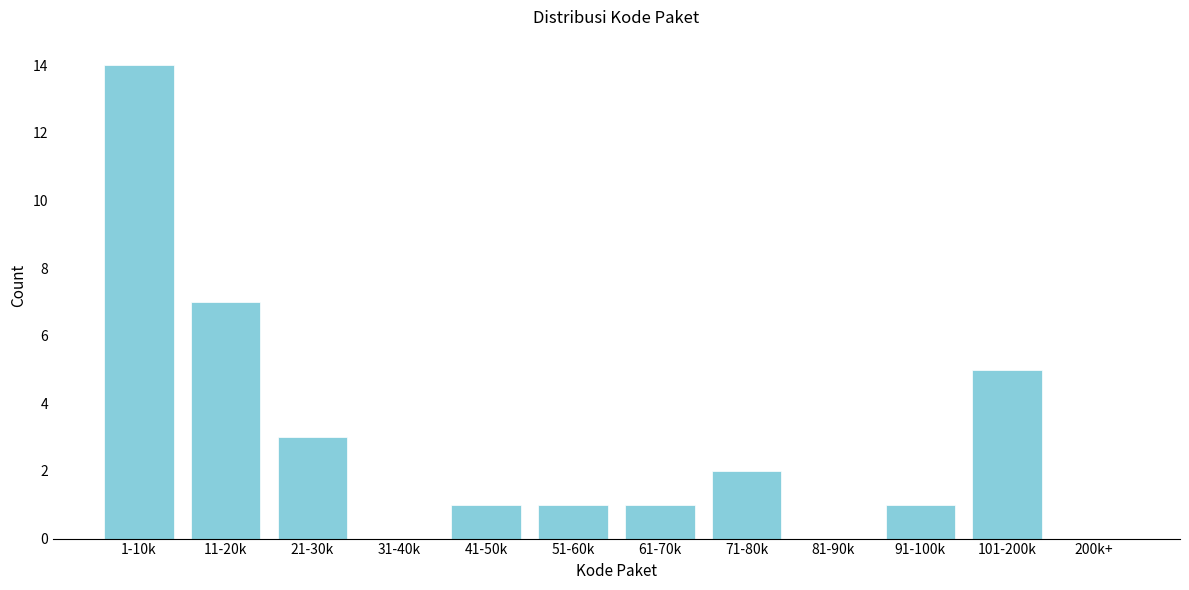

Reading left to right, what are all the values shown in this chart?

1-10k=14	11-20k=7	21-30k=3	31-40k=0	41-50k=1	51-60k=1	61-70k=1	71-80k=2	81-90k=0	91-100k=1	101-200k=5	200k+=0